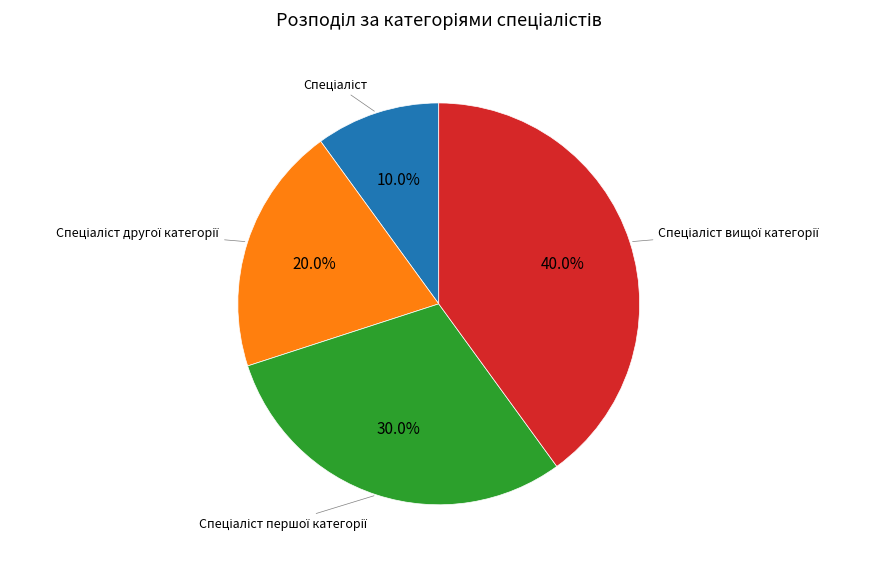

Is there a majority slice in this chart?

No